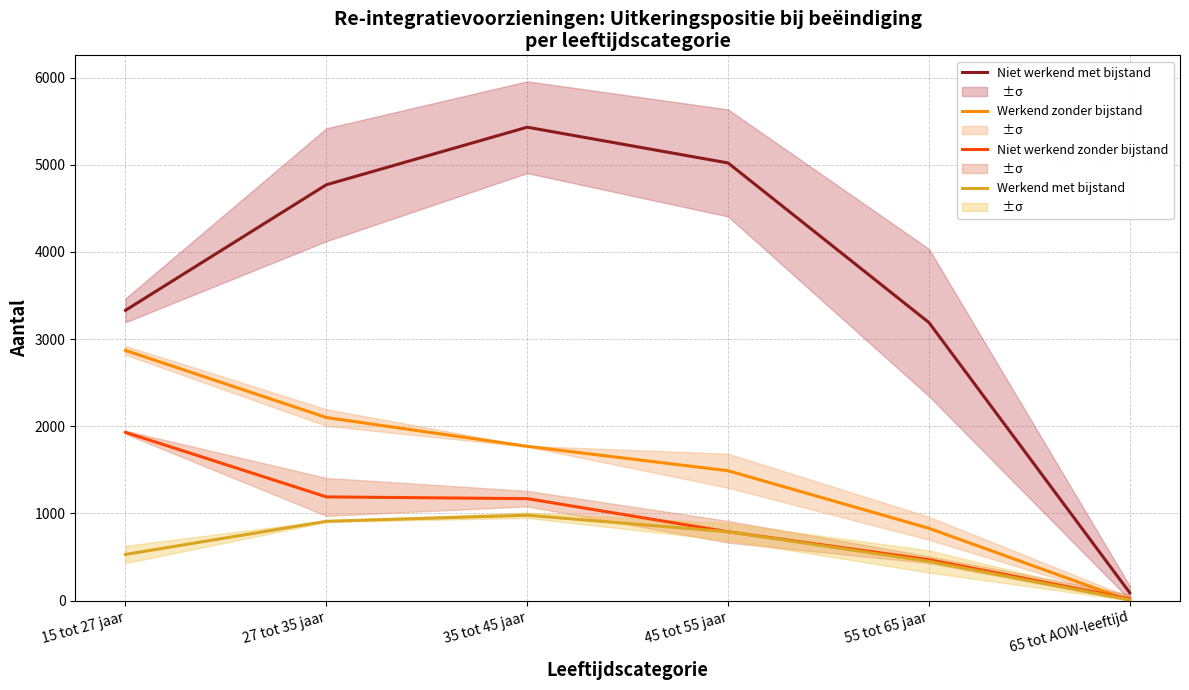

What position from the right is 35 tot 45 jaar?

4